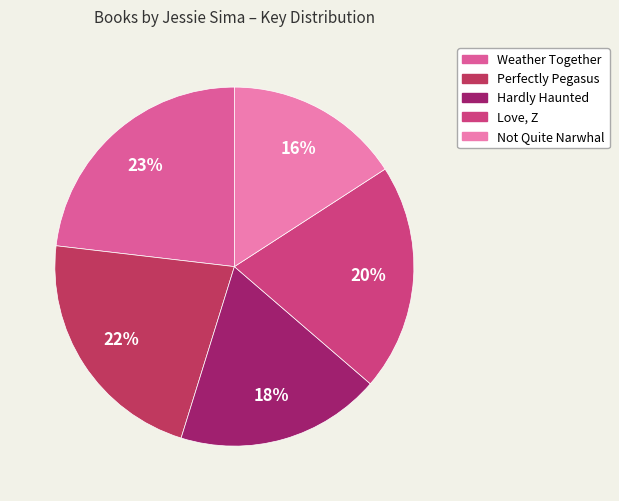

Does any single category account for the majority?

No